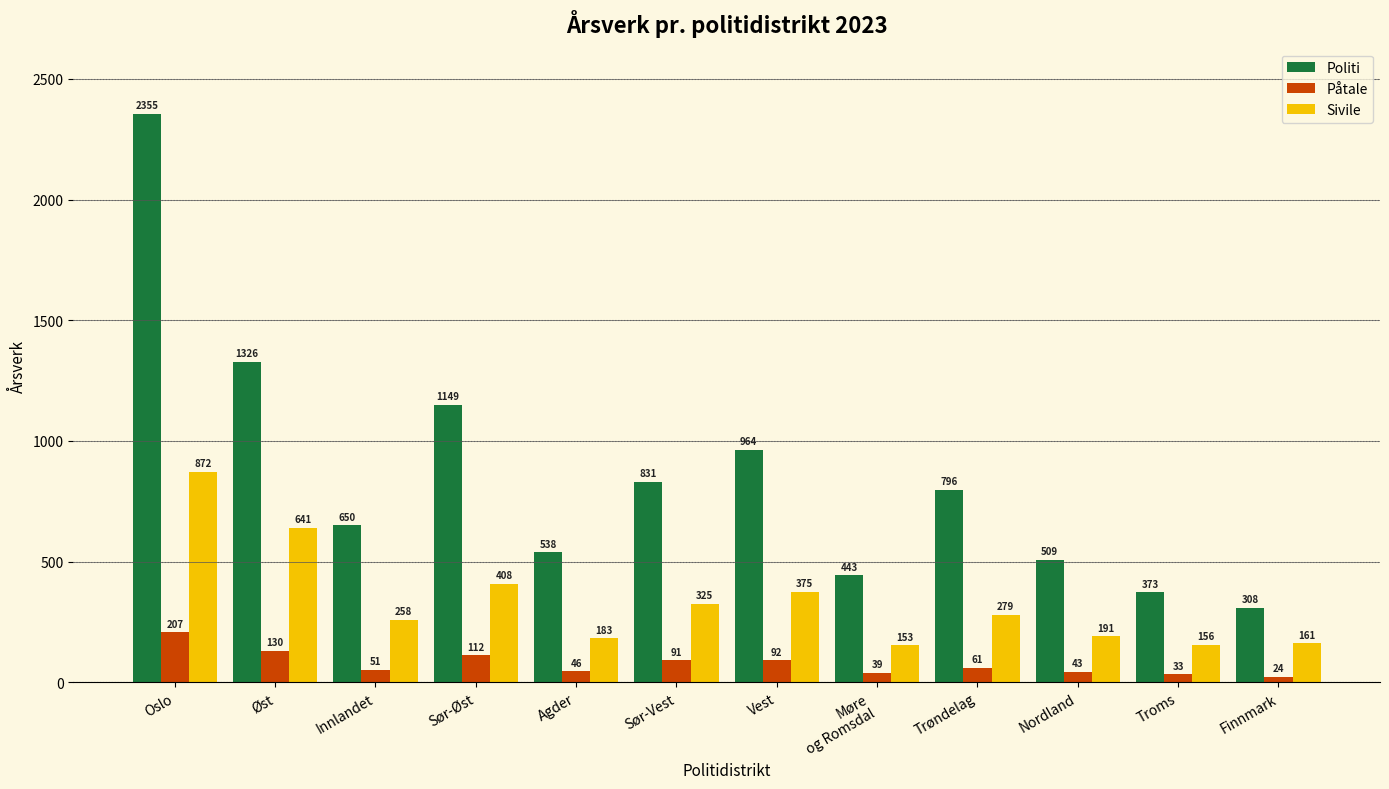

How many bars are there in each group?

3